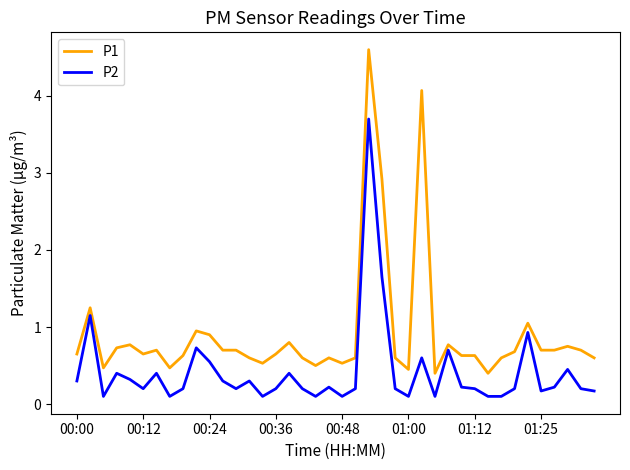

Rank the series by their maximum value, from lowest to highest.

P2, P1